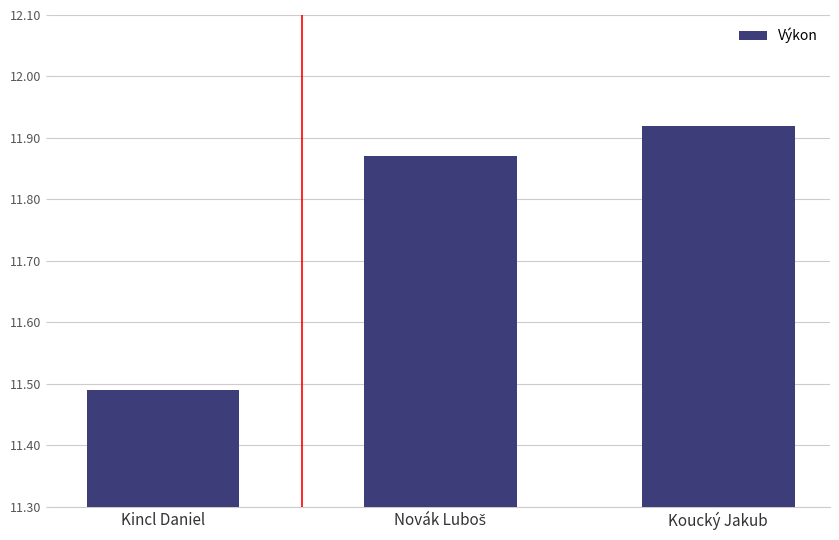

What is the sum of the values at Kincl Daniel and Koucký Jakub?

23.4